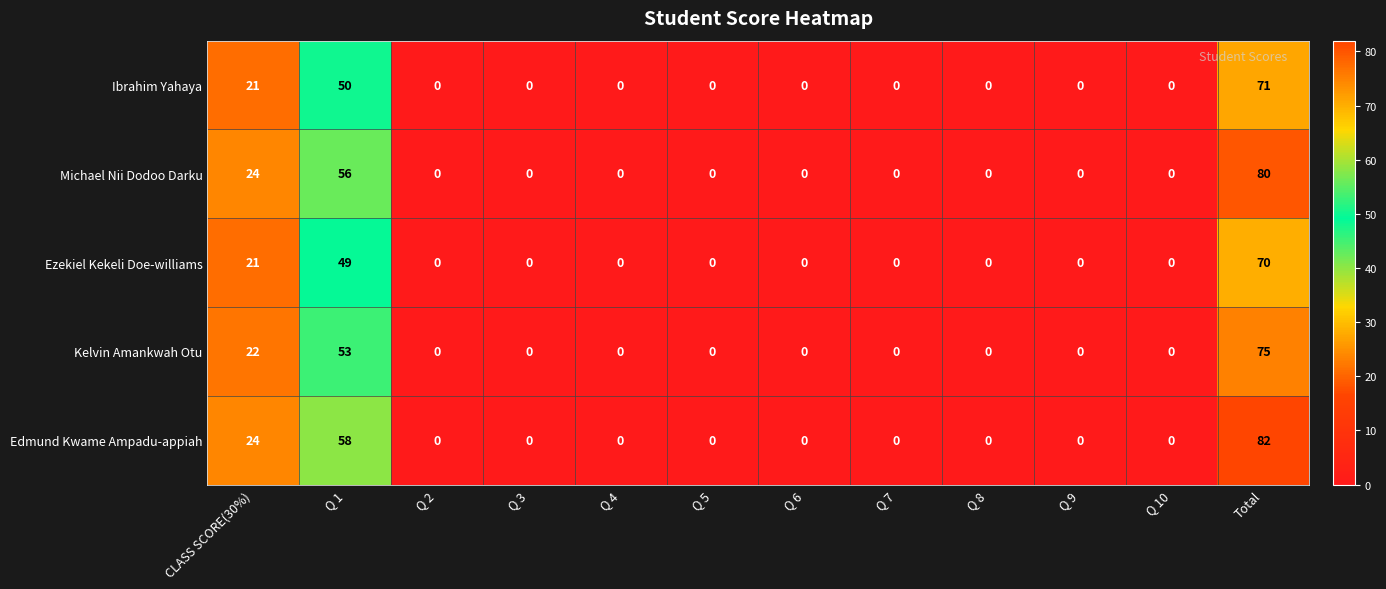

What is the difference between the maximum and second lowest values in the Michael Nii Dodoo Darku series?

80